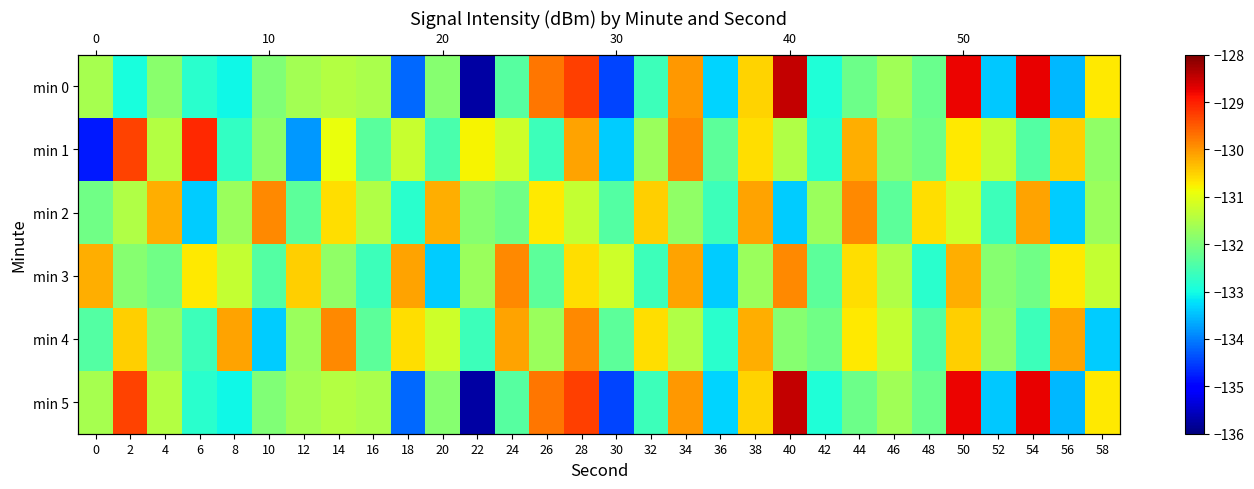

At which category does the chart reach its peak across all series?

40